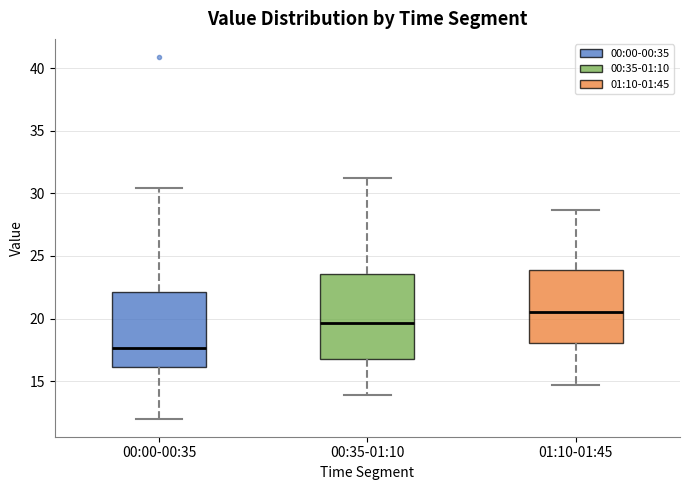

Reading left to right, read every box against the y-axis: the position of its median line, the range the box covers, and the ends of its whiskers. The values are not printed on the chart, so give them approximately, as read against the axis.

00:00-00:35: median 17.5, box 16.0 to 22.0, whiskers 12.0 to 30.5
00:35-01:10: median 19.5, box 17.0 to 23.5, whiskers 14.0 to 31.0
01:10-01:45: median 20.5, box 18.0 to 24.0, whiskers 14.5 to 28.5